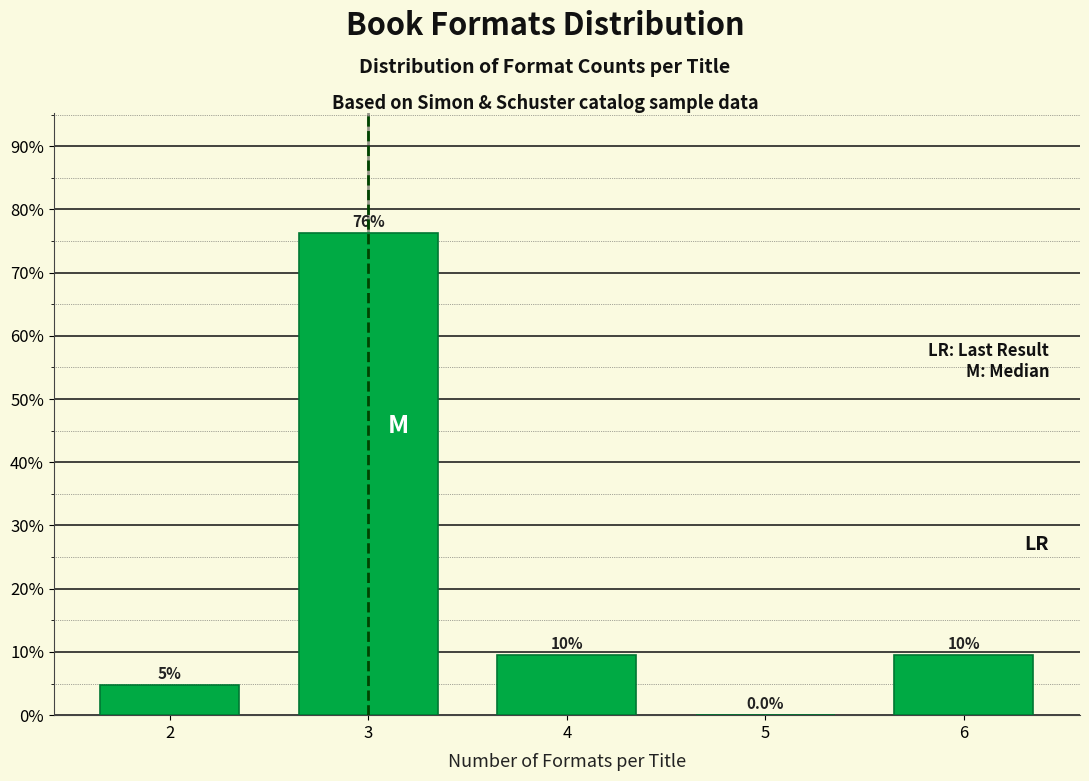

Are the bars horizontal?

No